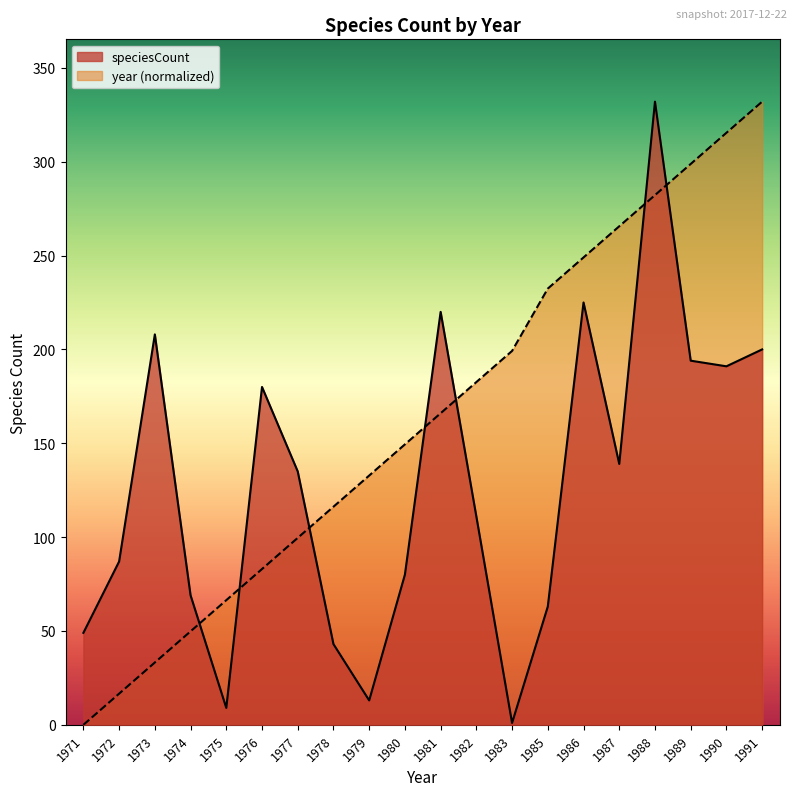

Is the value of speciesCount at 1971 greater than the value of year at 1978?

No